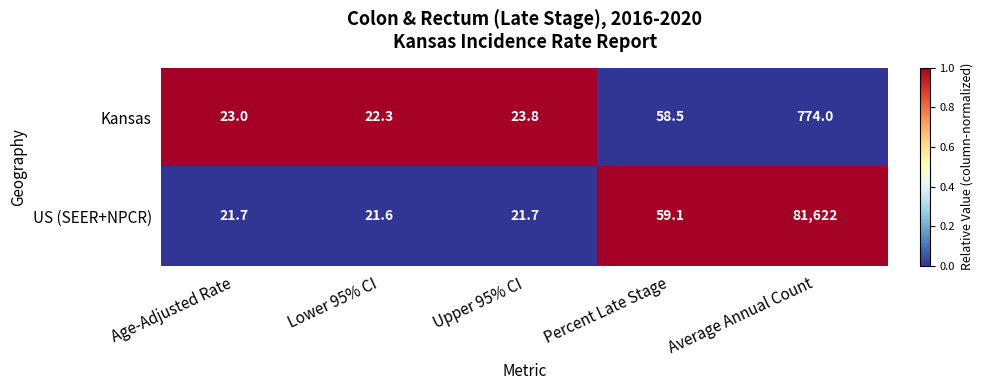

Reading left to right, extract all data points from this chart.

Kansas: Age-Adjusted Rate=23.0	Lower 95% CI=22.3	Upper 95% CI=23.8	Percent Late Stage=58.5	Average Annual Count=774.0
US (SEER+NPCR): Age-Adjusted Rate=21.7	Lower 95% CI=21.6	Upper 95% CI=21.7	Percent Late Stage=59.1	Average Annual Count=81622.0